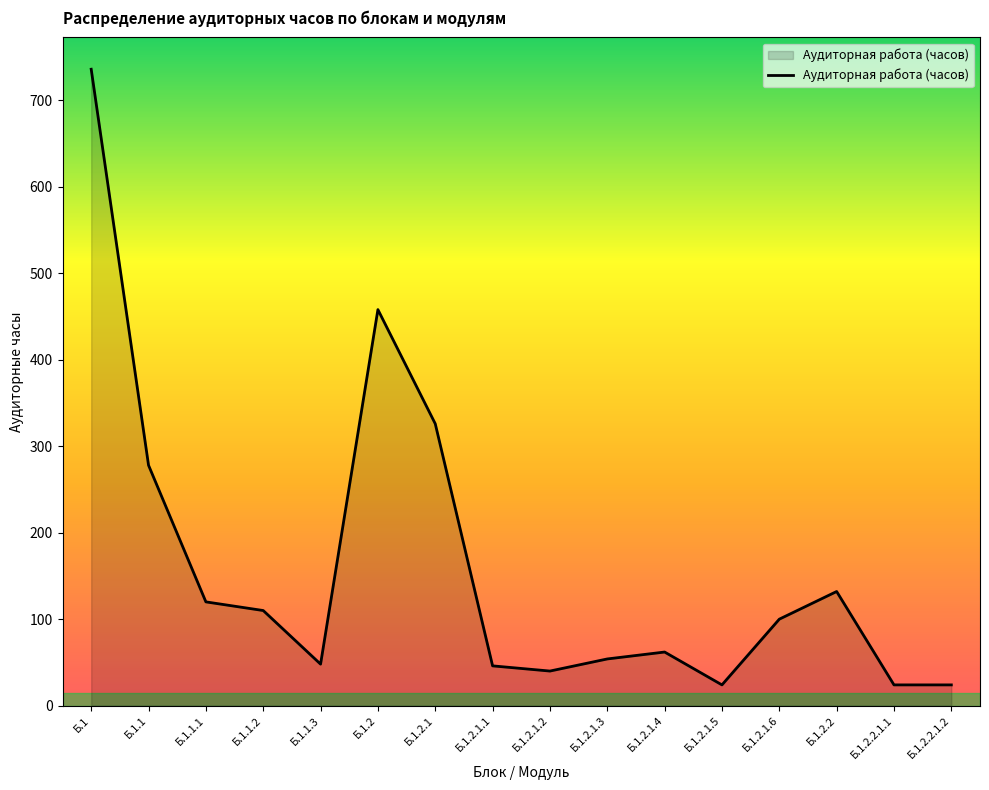

Is it true that the value at Б.1.2.1.2 is 40?

True